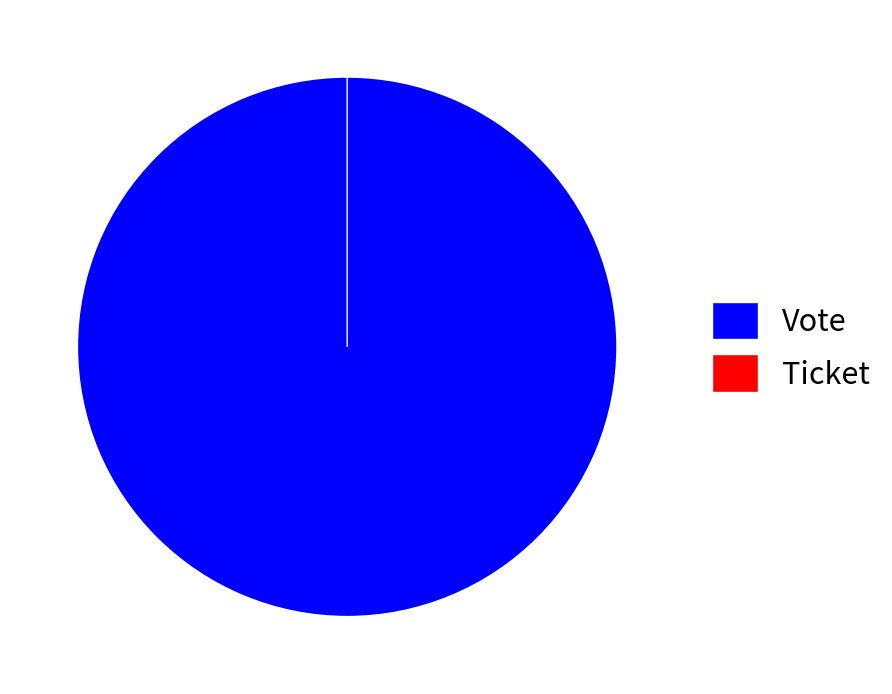

What is the change in value from Vote to Ticket?

-1